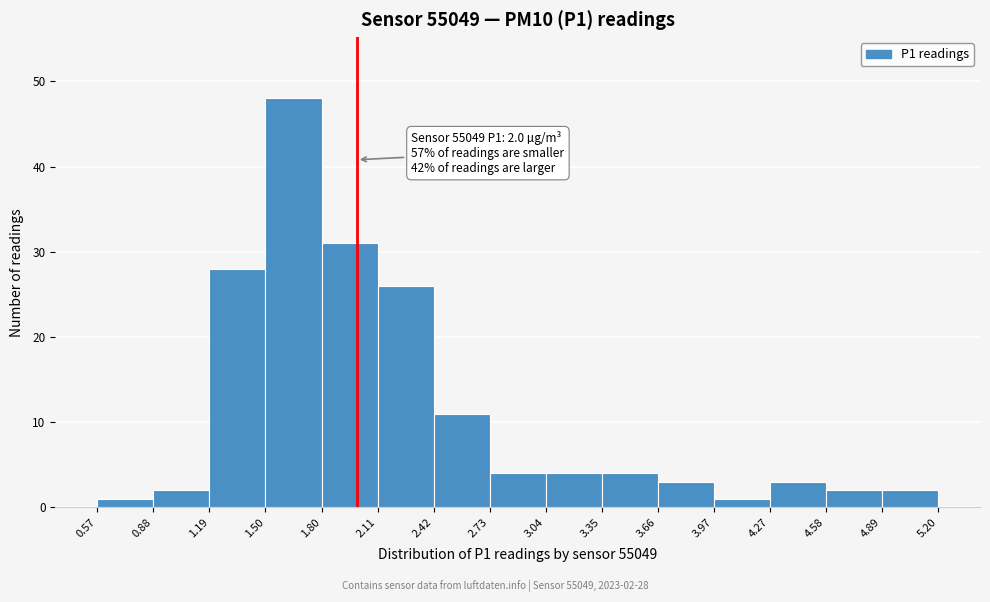

Which range on the x-axis has the tallest bar?

1.50 to 1.80